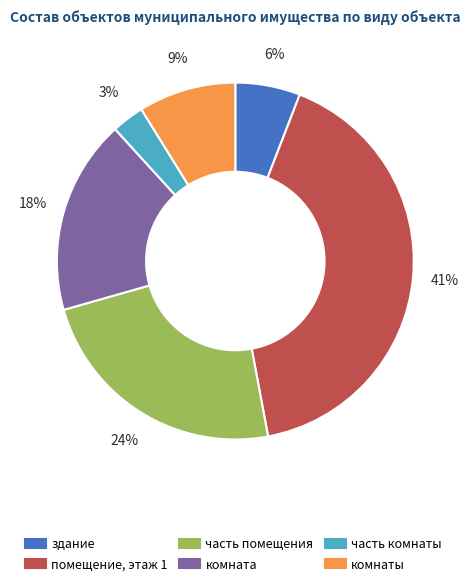

Is the sum of комнаты and часть комнаты greater than half?

No